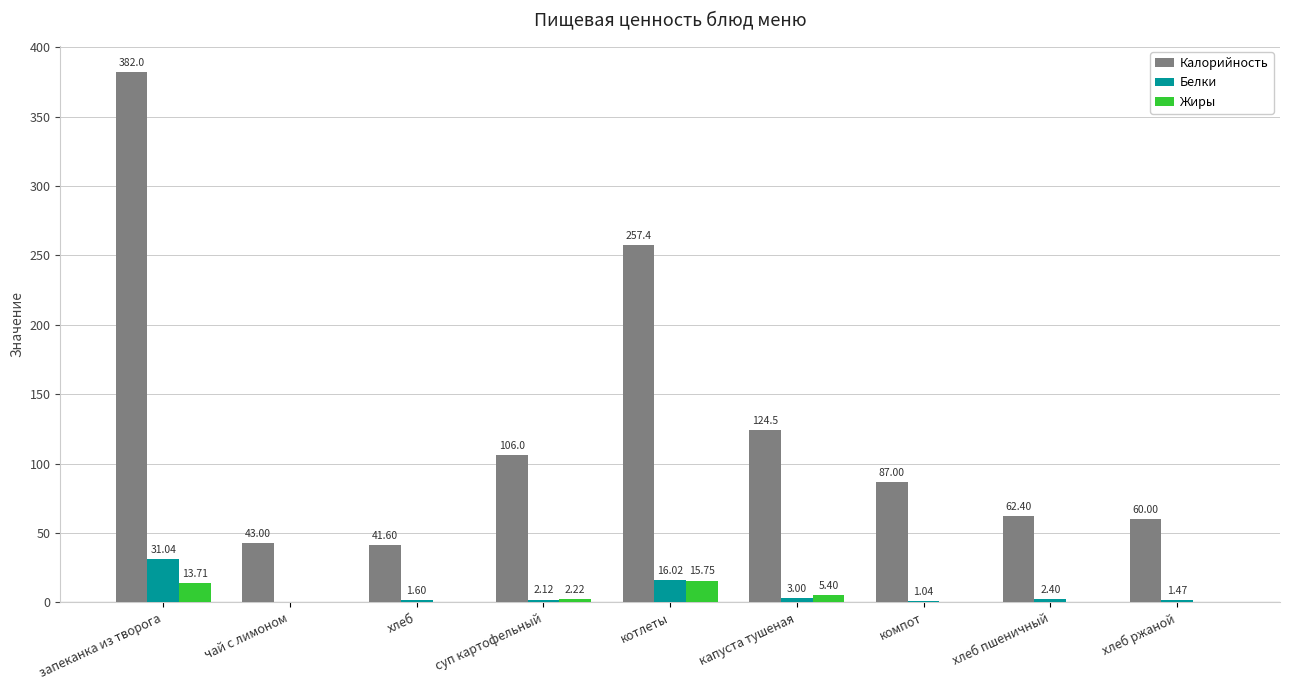

Which series has the largest total across all categories?

Калорийность